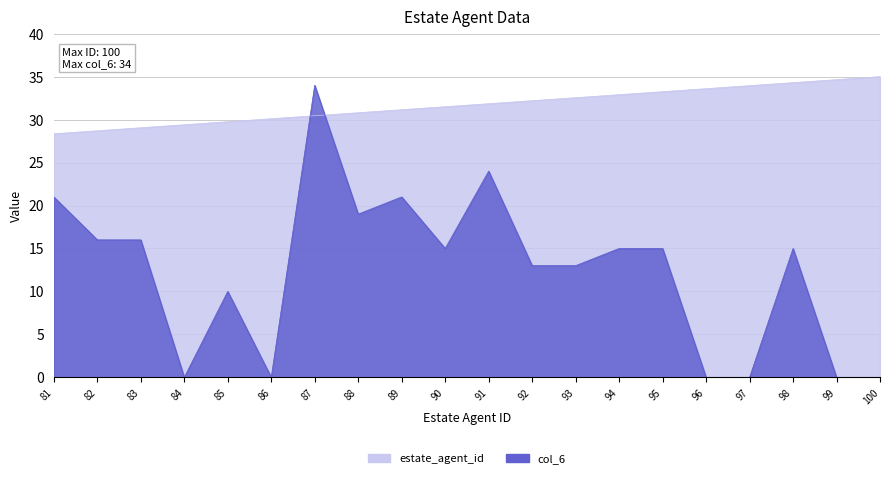

True or false: estate_agent_id and col_6 cross at least once.

True